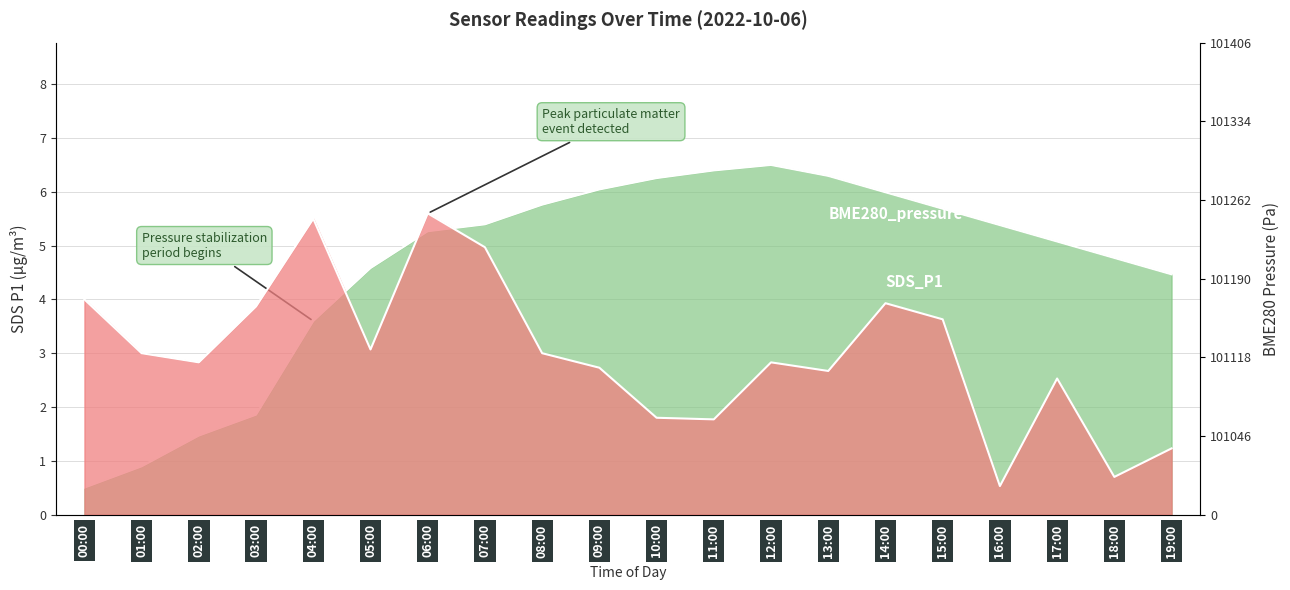

What is the difference between the SDS_P1 values at 18:00 and 13:00?

2.0